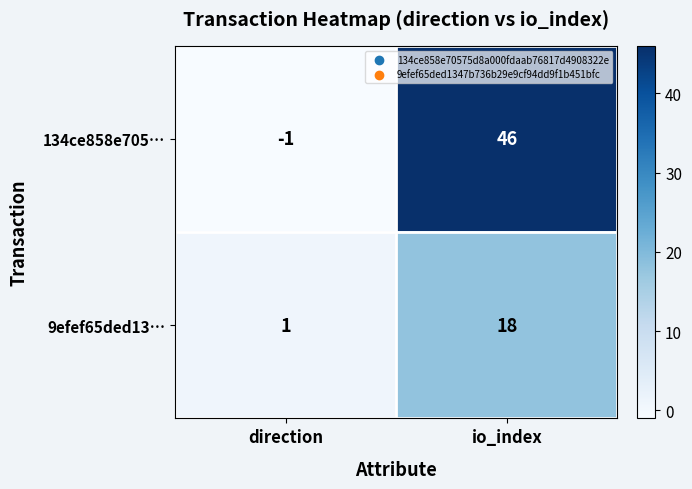

How many data points in 134ce858e705… are less than 46?

1